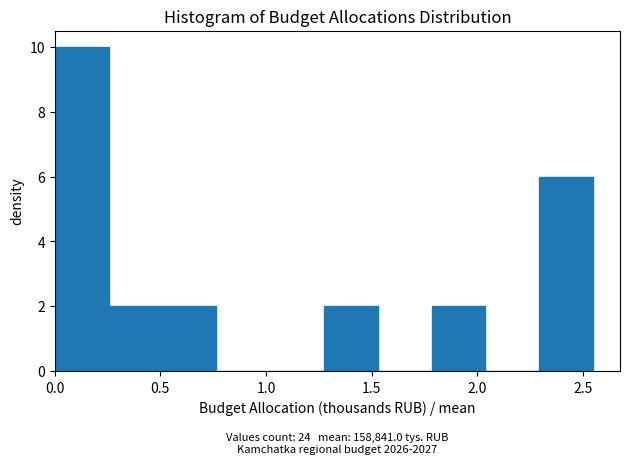

Over which range of the x-axis is the bar tallest?

0.00 to 0.25